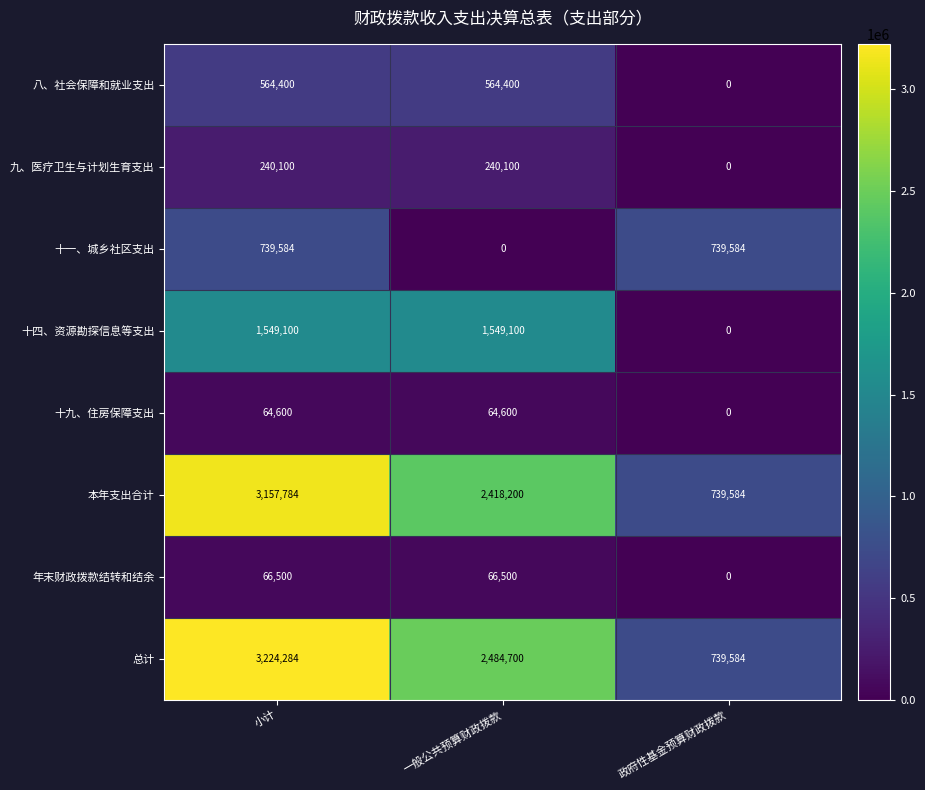

At how many categories does at least one series exceed 962983?

2